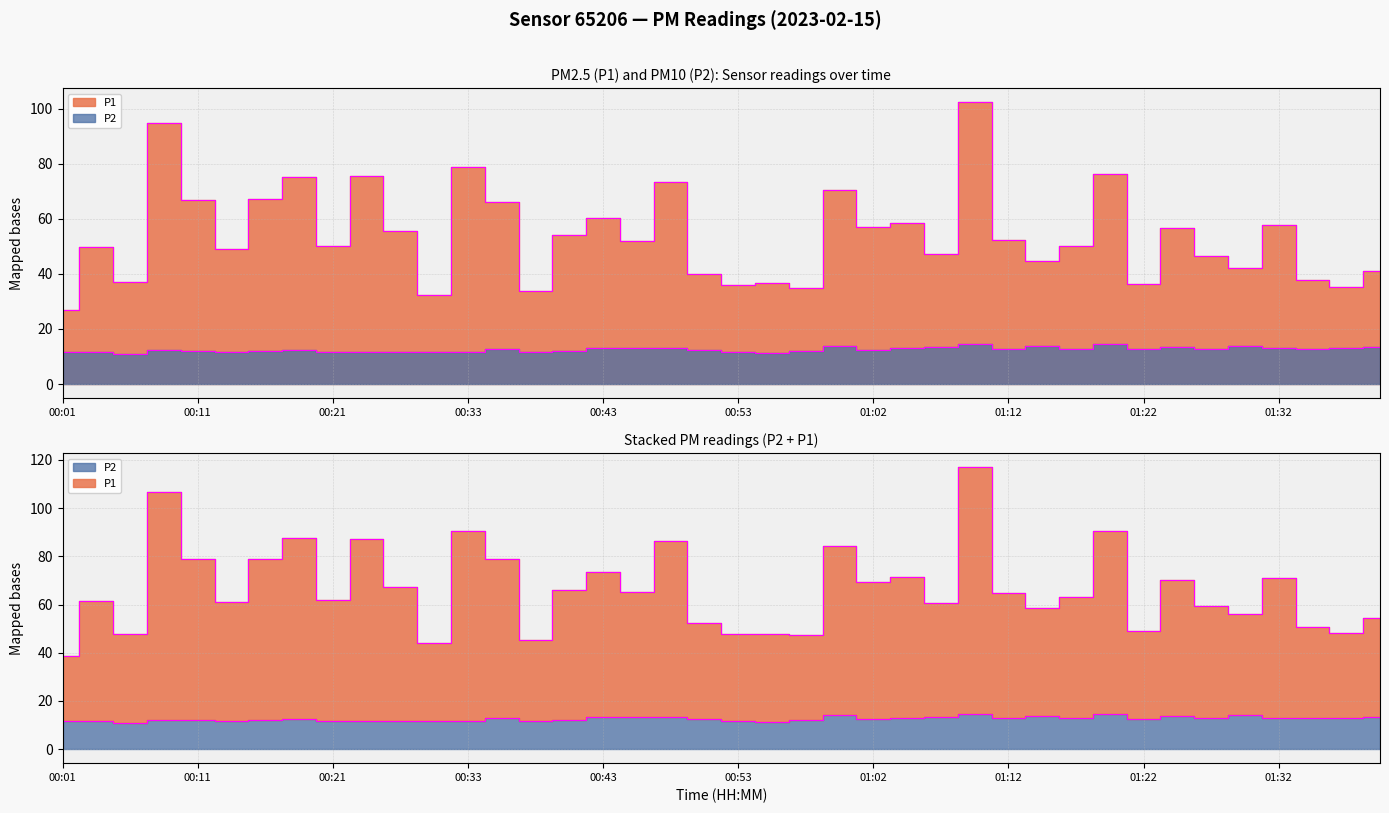

The P1 series shows 56.1 at 00:28. True or false?

False